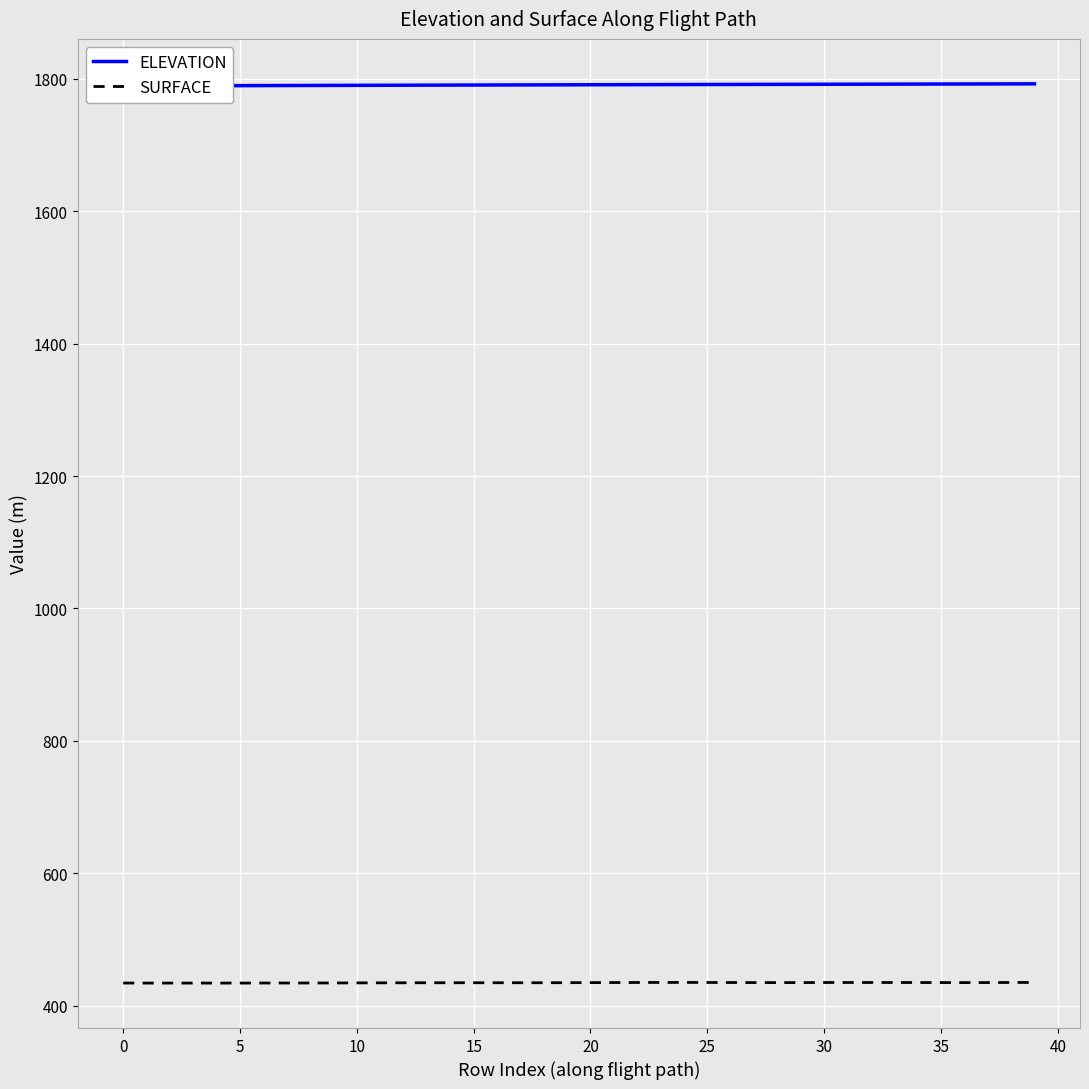

How many data points does each series have?

40